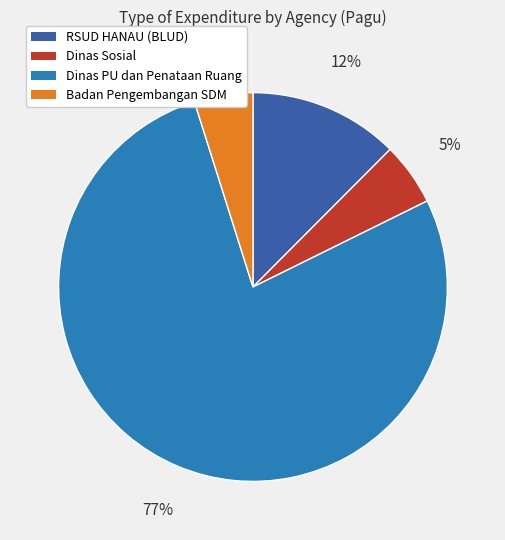

Is there a majority slice in this chart?

Yes